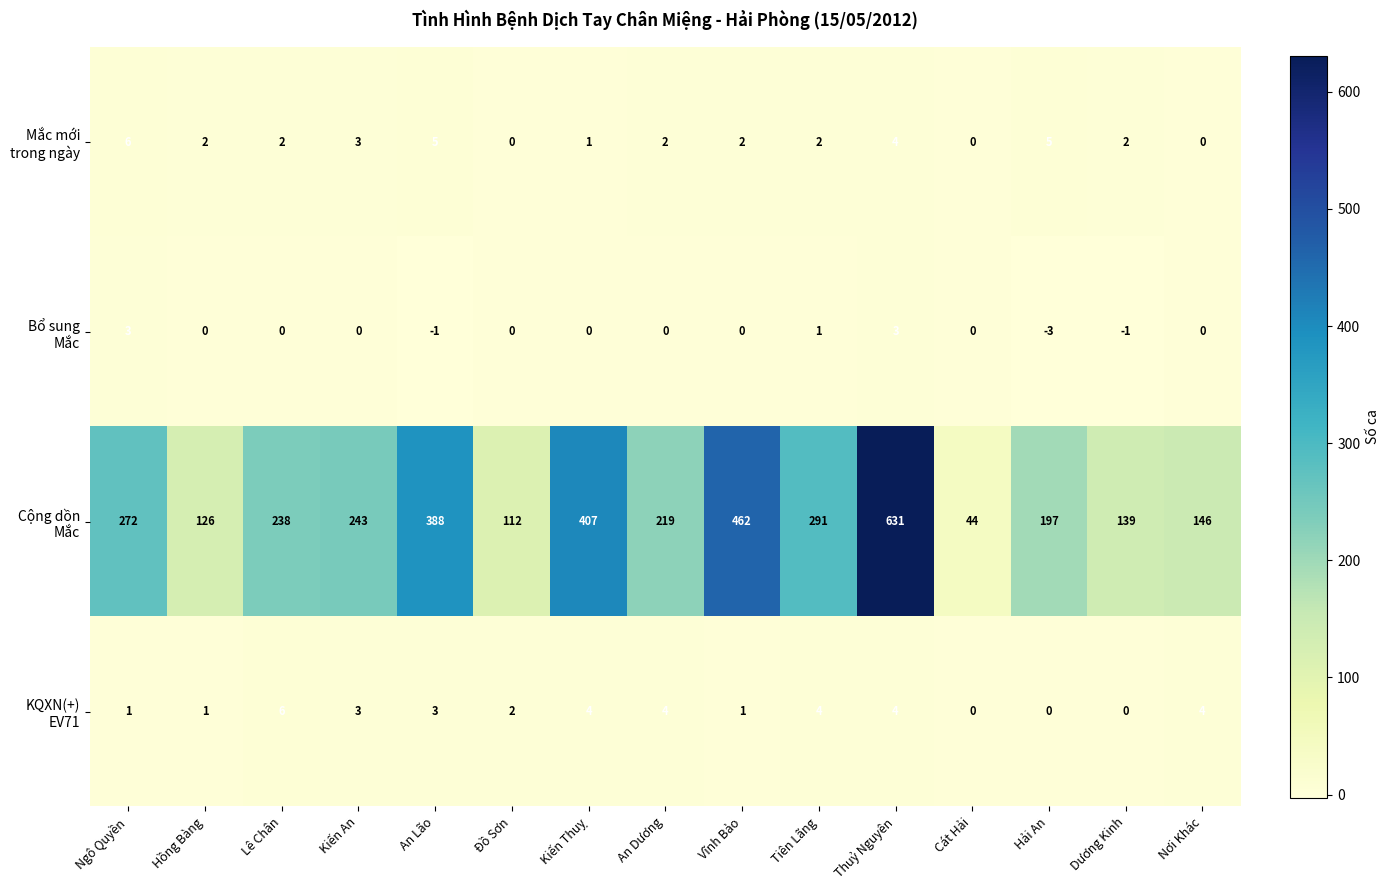

What is the total value across all series at Lê Chân?

246